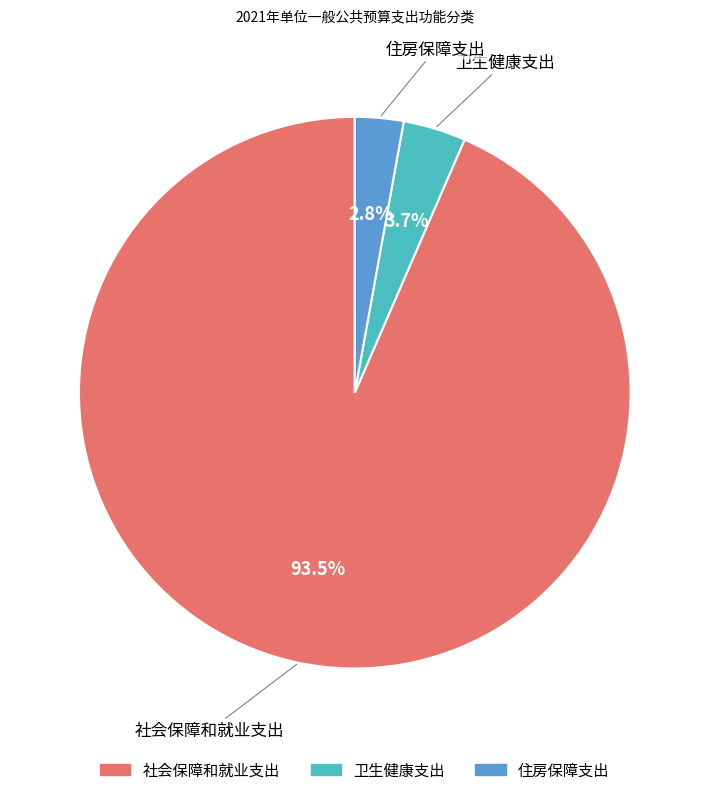

How many segments does this pie chart have?

3